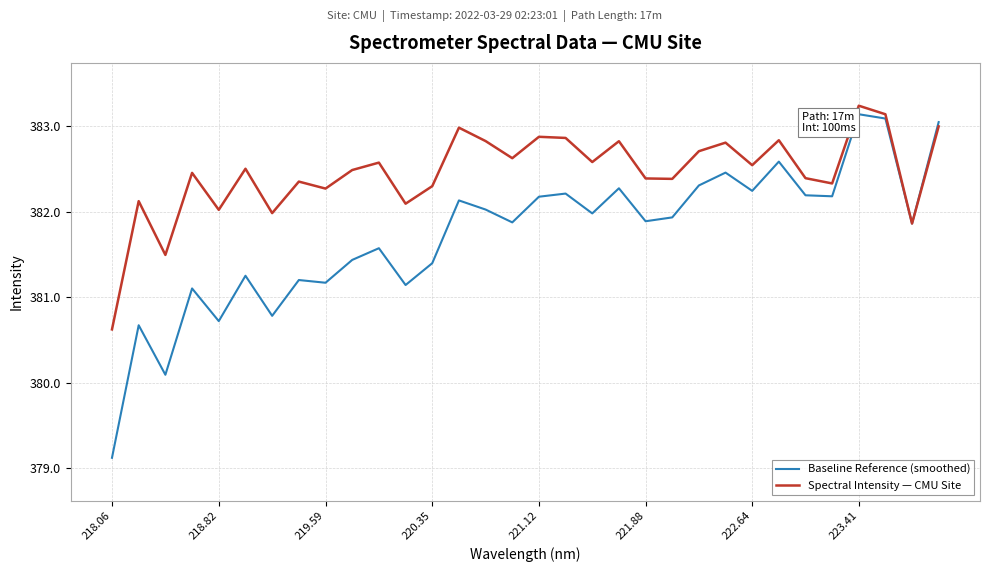

What is the highest value of the Spectral Intensity — CMU Site series?

383.2